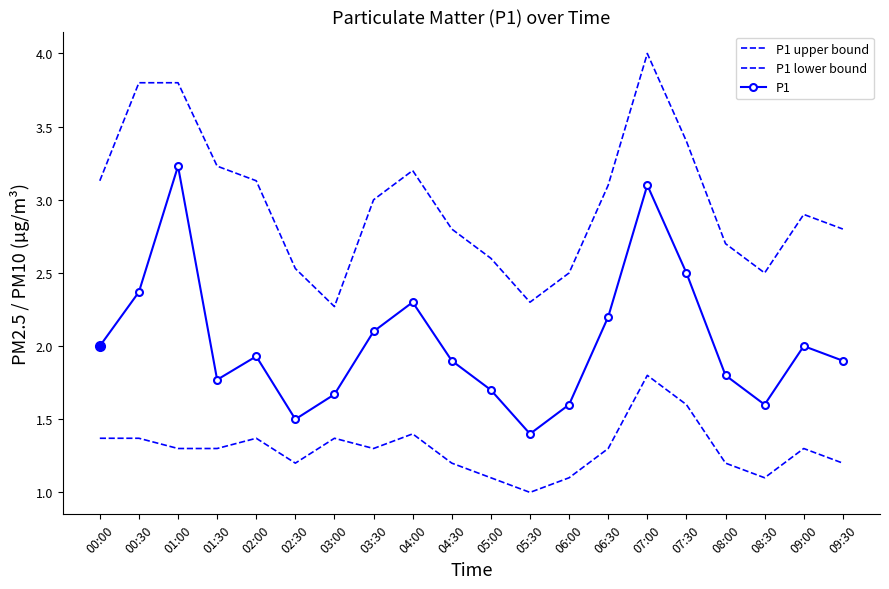

How many lines are shown in the chart?

3